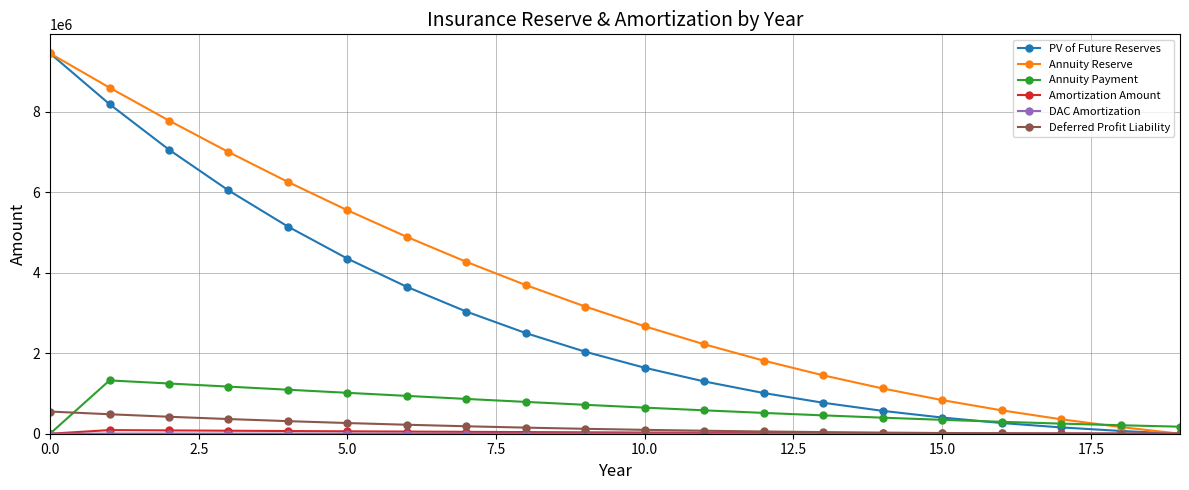

How many values in the Annuity Reserve series are below 3159213?

10